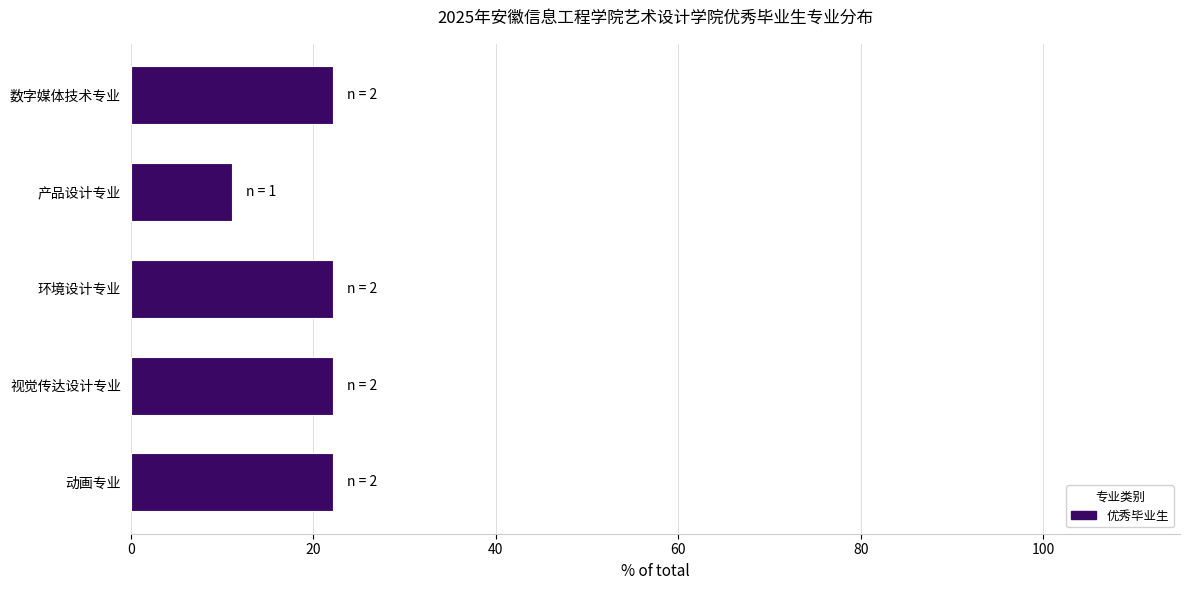

What is the difference between the maximum and minimum values?

11.1